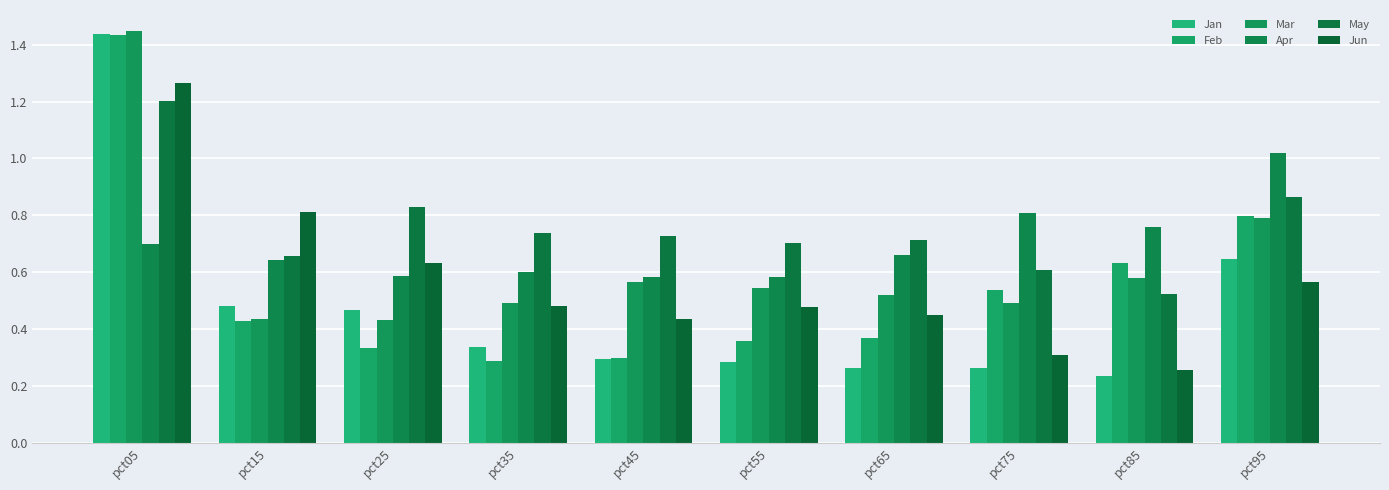

What is the value of the Jun bar at the 5th from the left?

0.4